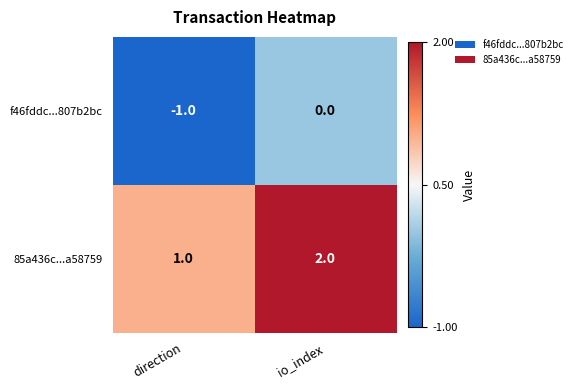

List the series in order of their overall mean, lowest first.

f46fddc...807b2bc, 85a436c...a58759